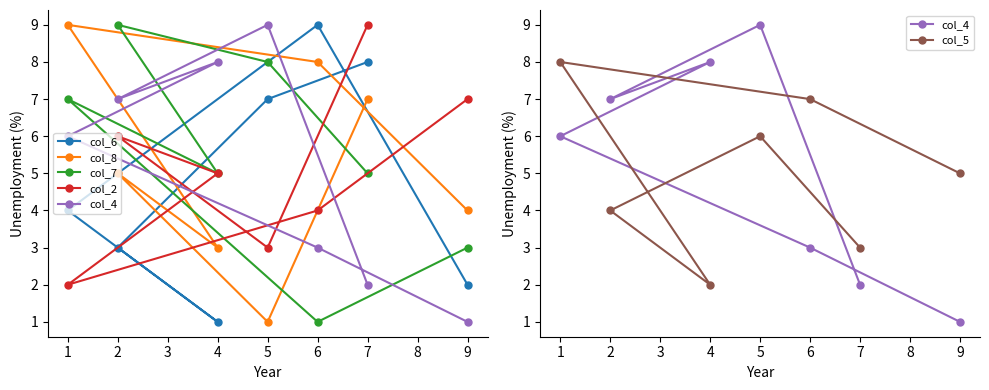

What is the approximate value of col_4 at 4?

8